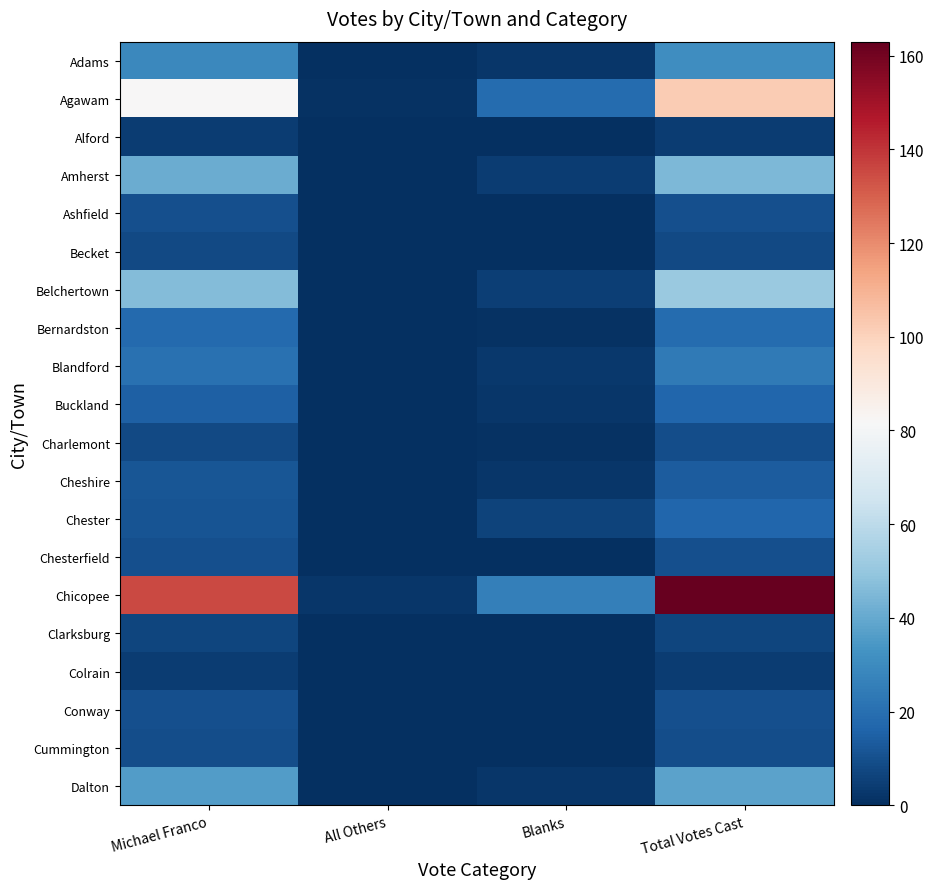

At how many categories does at least one series exceed 22?

3